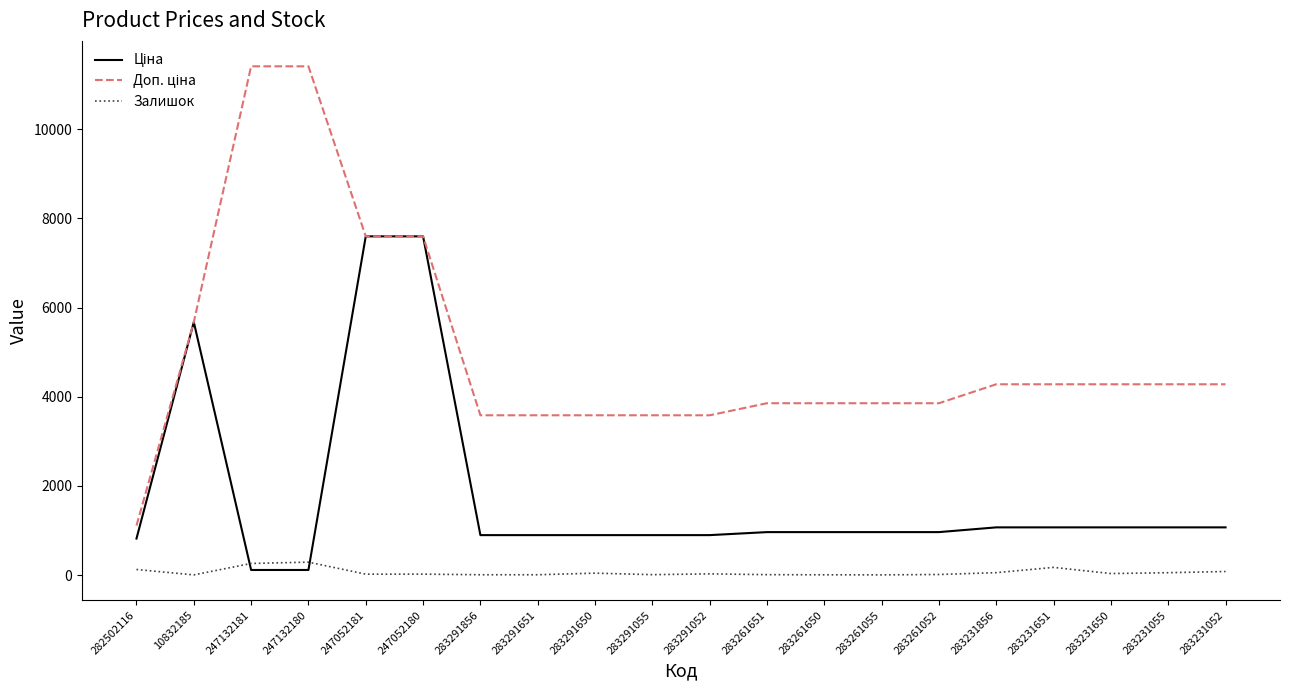

True or false: Доп. ціна and Ціна intersect in this chart.

False